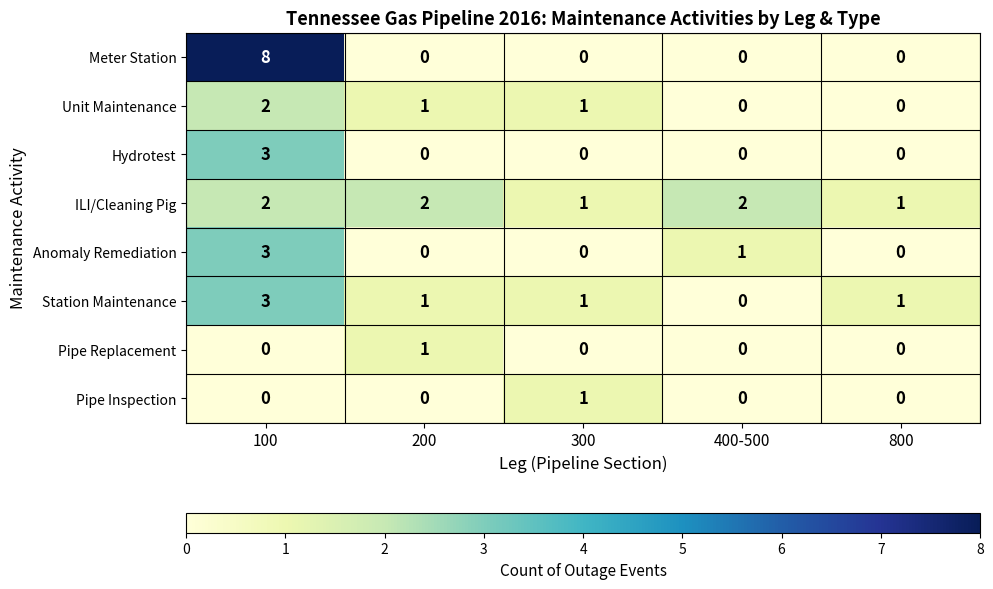

What is the total value across all series at 300?

4